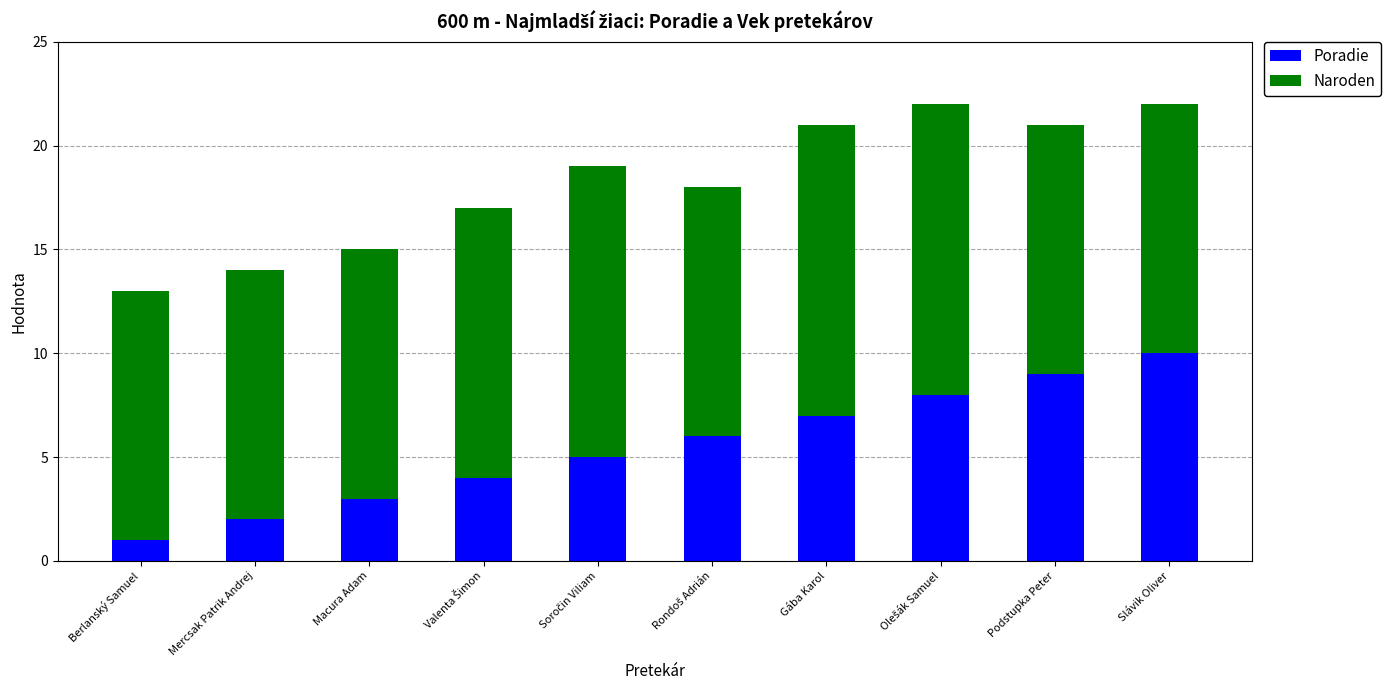

Which category has the lowest value in the Poradie series?

Berlanský Samuel